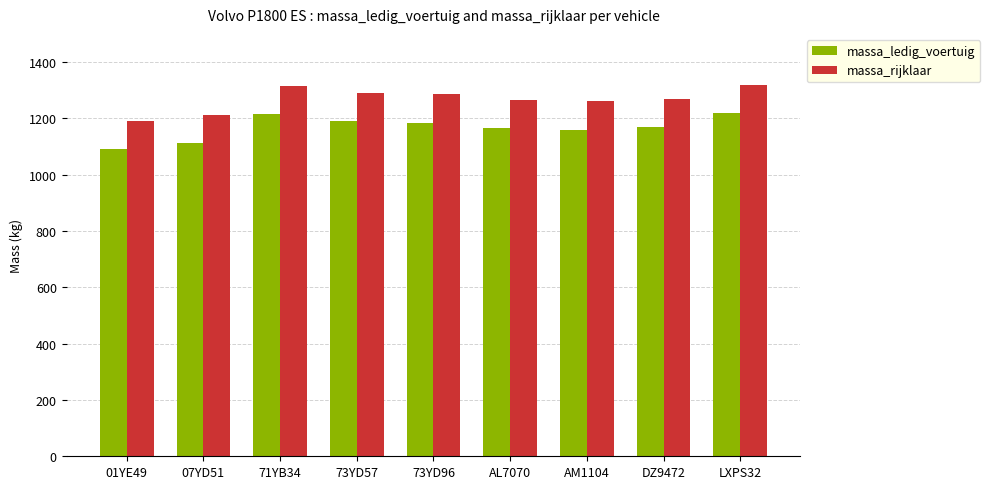

Where does the massa_ledig_voertuig series first go above 1170?

71YB34